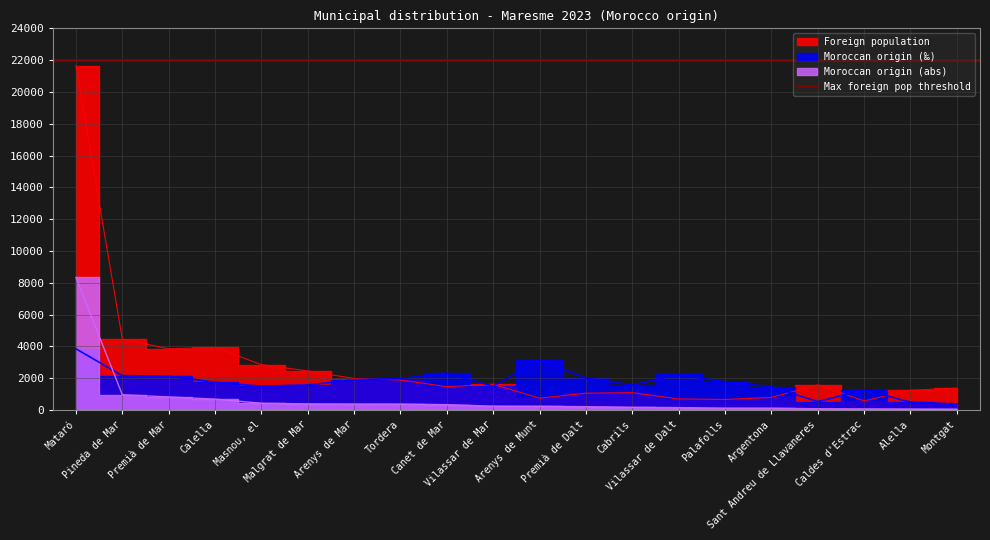

True or false: Moroccan origin (‰) and Moroccan origin (abs) cross at least once.

True